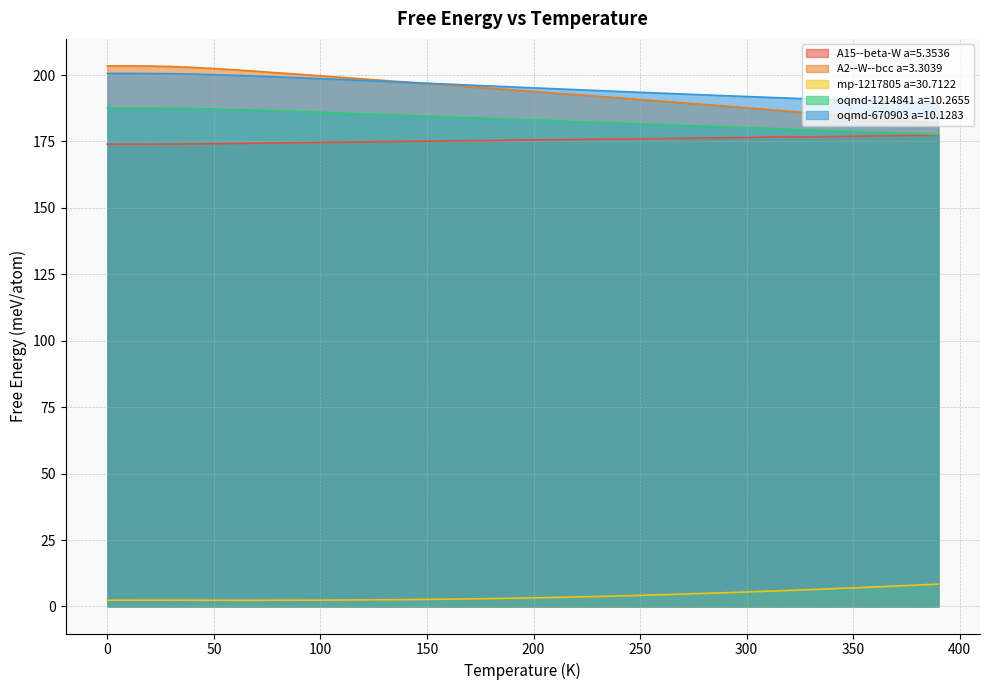

True or false: oqmd-670903 a=10.1283 and mp-1217805 a=30.7122 cross at least once.

False